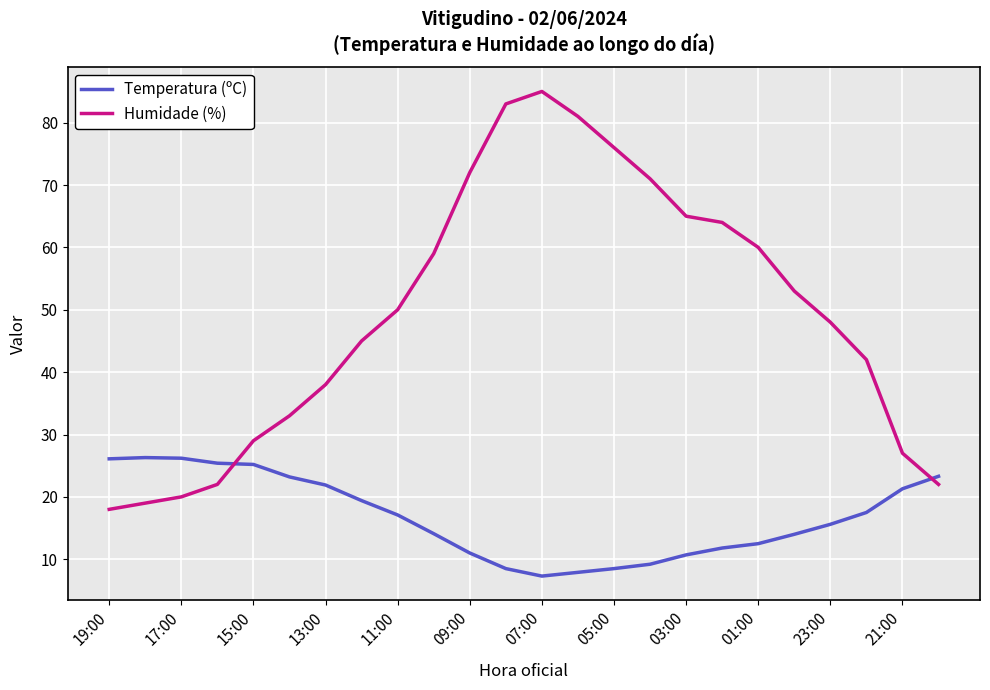

True or false: Temperatura (ºC) and Humidade (%) cross at least once.

True